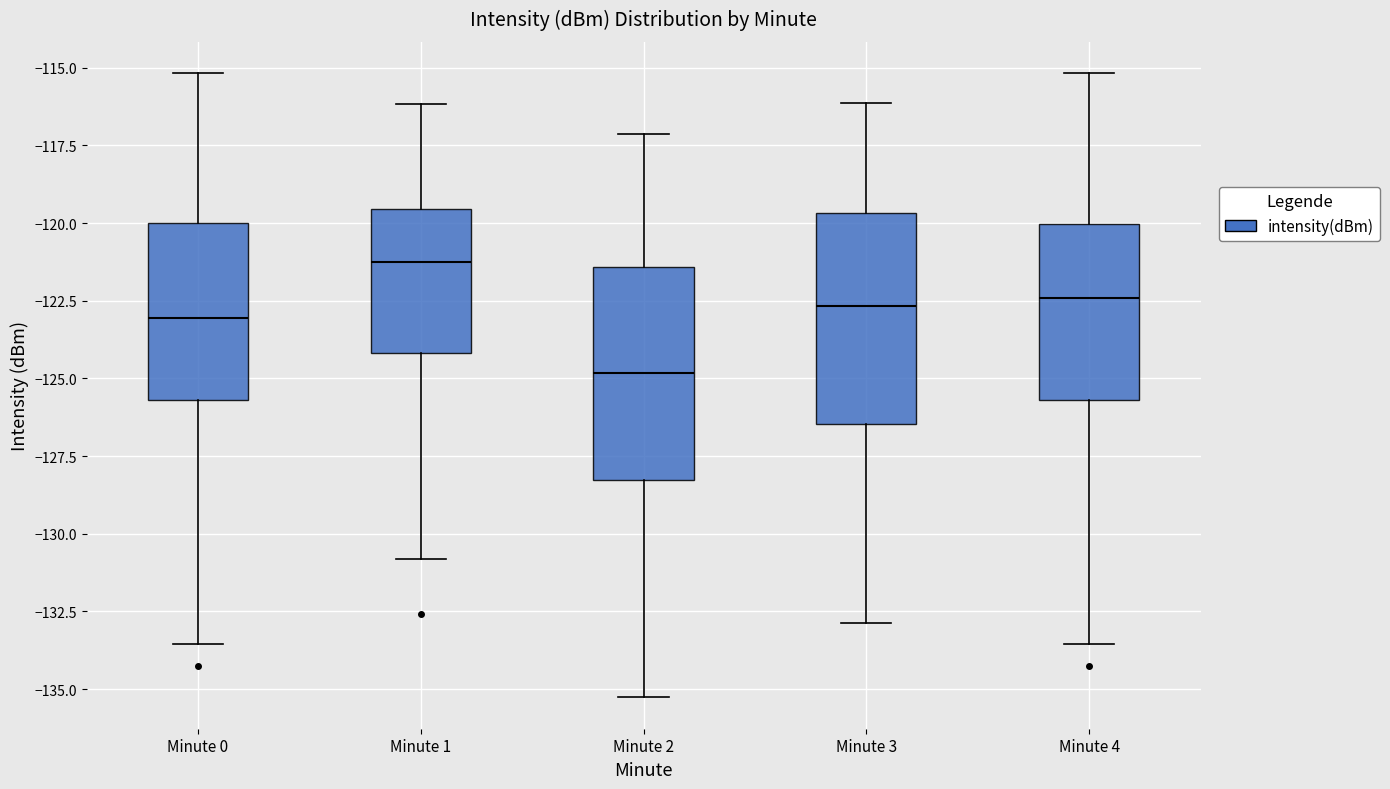

Reading left to right, transcribe this box plot: for each box, give where its median line is, the range the box spans, and where its two whiskers end, as read against the y-axis. The values are not printed on the chart, so give them approximately, as read against the axis.

Minute 0: median -123.0, box -125.5 to -120.0, whiskers -133.5 to -115.0
Minute 1: median -121.5, box -124.0 to -119.5, whiskers -131.0 to -116.0
Minute 2: median -125.0, box -128.5 to -121.5, whiskers -135.5 to -117.0
Minute 3: median -122.5, box -126.5 to -119.5, whiskers -133.0 to -116.0
Minute 4: median -122.5, box -125.5 to -120.0, whiskers -133.5 to -115.0